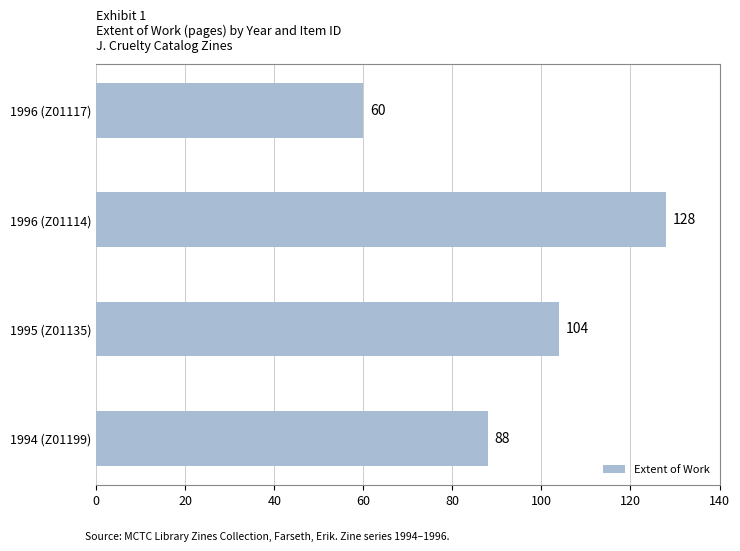

Is it true that the value at 1995 (Z01135) is 177?

False